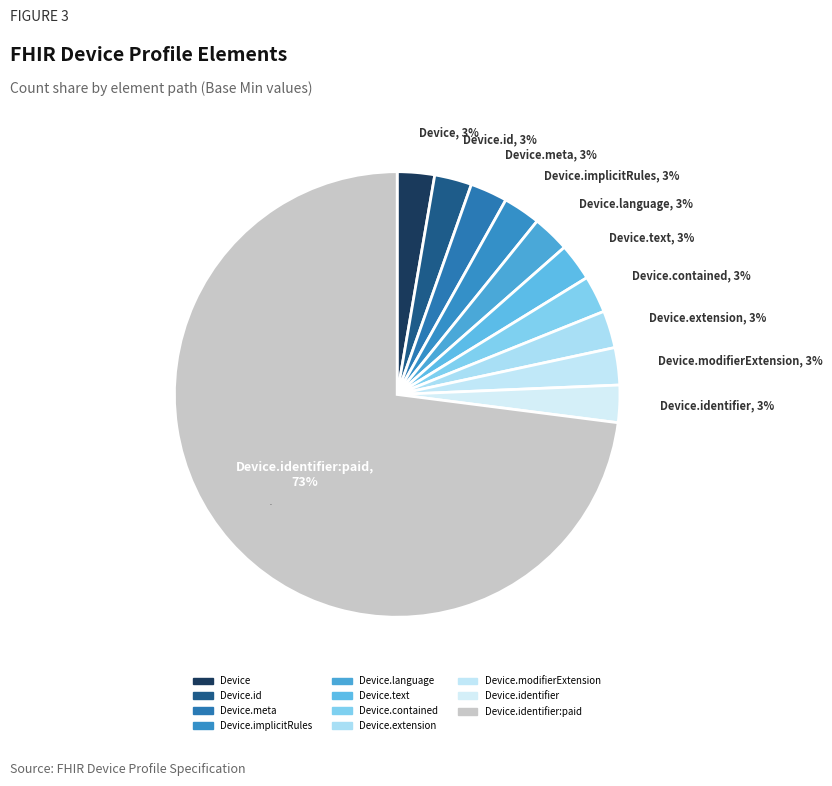

Does Device.meta account for over 50% of the chart?

No